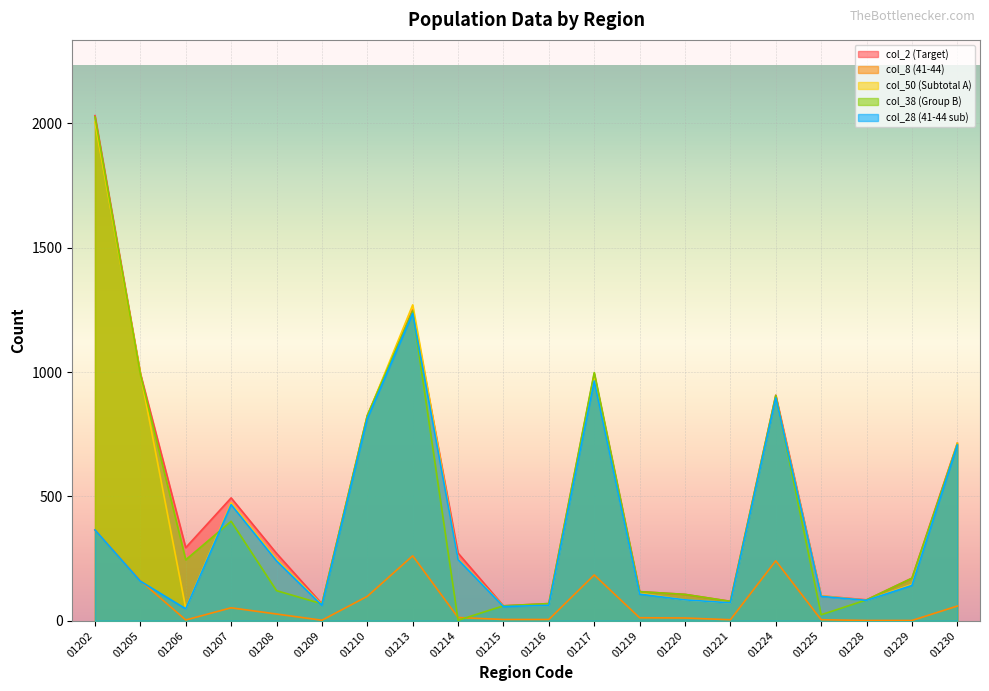

Where is the first local maximum for col_2 (Target)?

01207